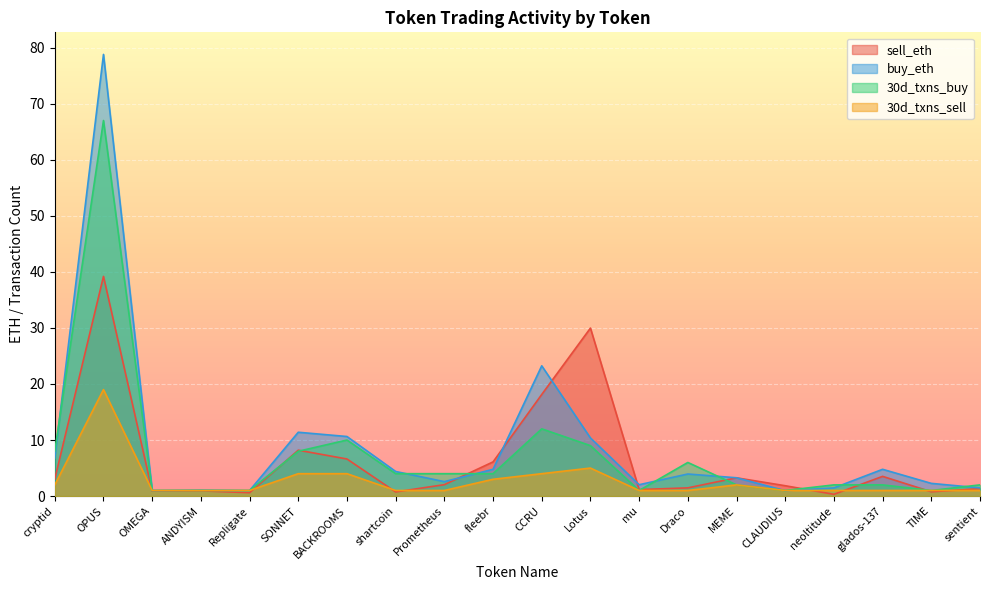

What is the greatest value displayed?

78.8